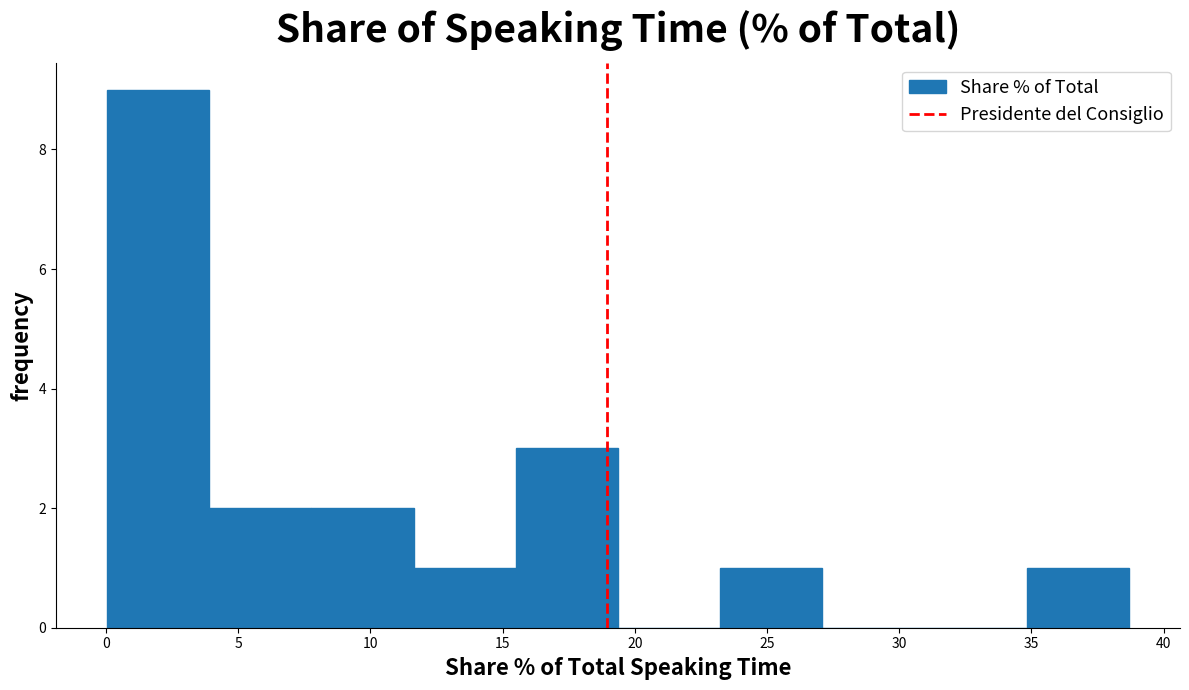

Which range on the x-axis has the tallest bar?

0.0 to 4.0